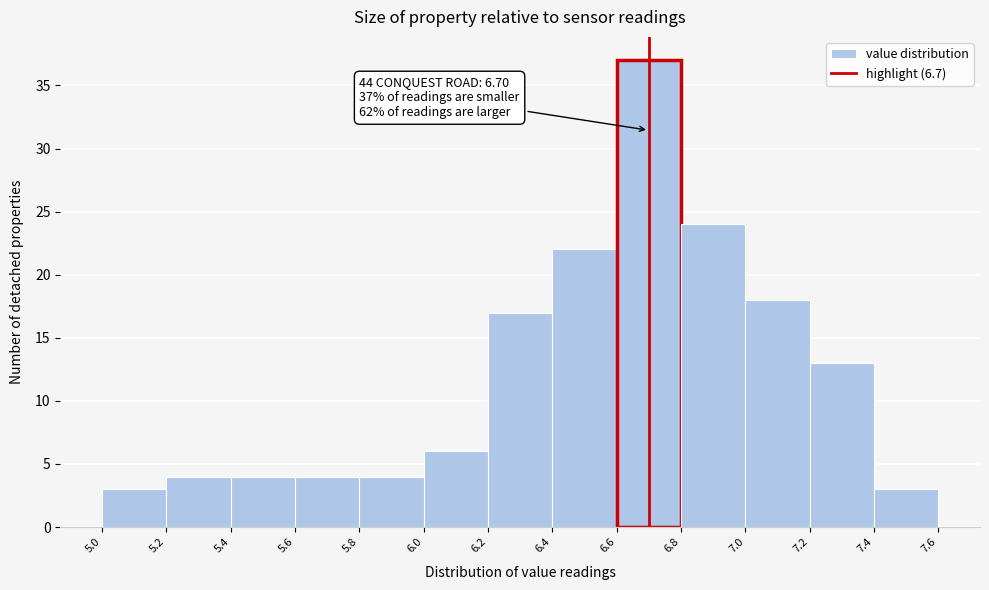

Which range on the x-axis has the tallest bar?

6.6 to 6.8